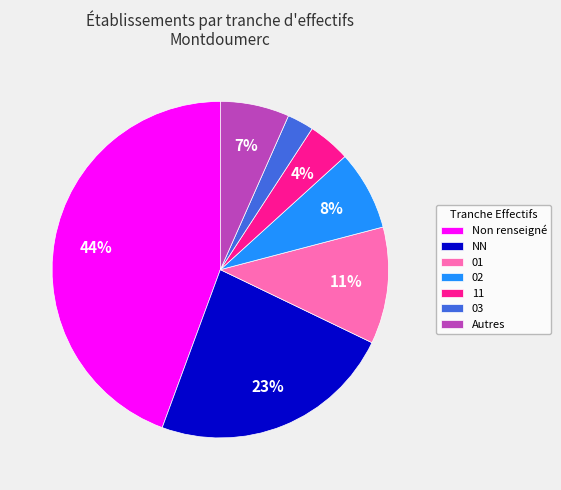

Between Non renseigné and 02, which is larger?

Non renseigné